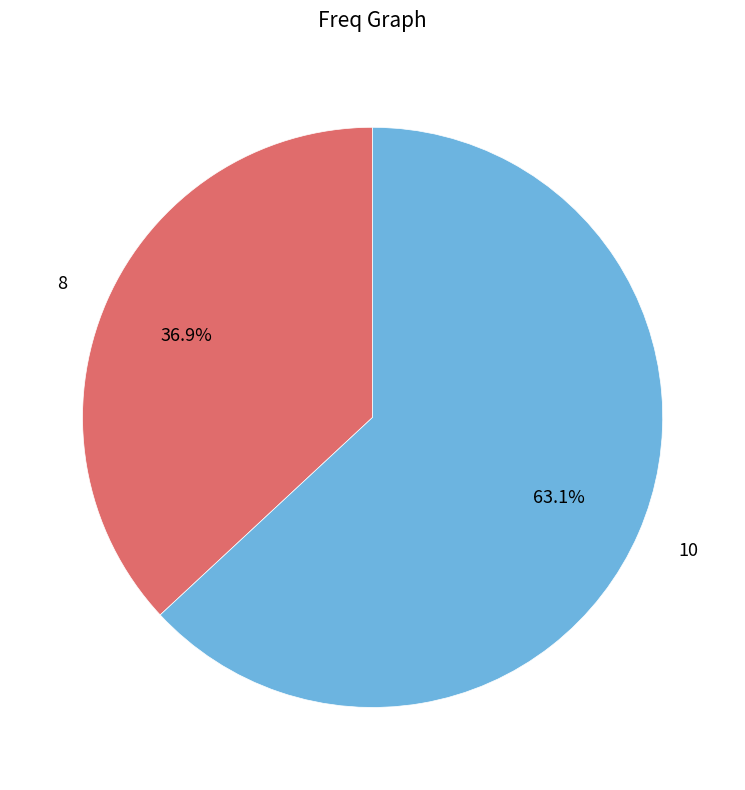

Approximately how many times larger is the value at 10 compared to 8?

1.7